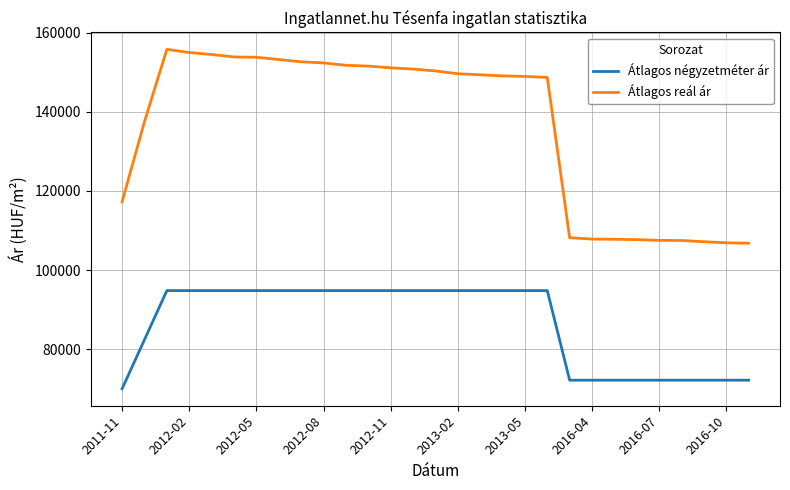

What is the minimum value for Átlagos reál ár?

106781